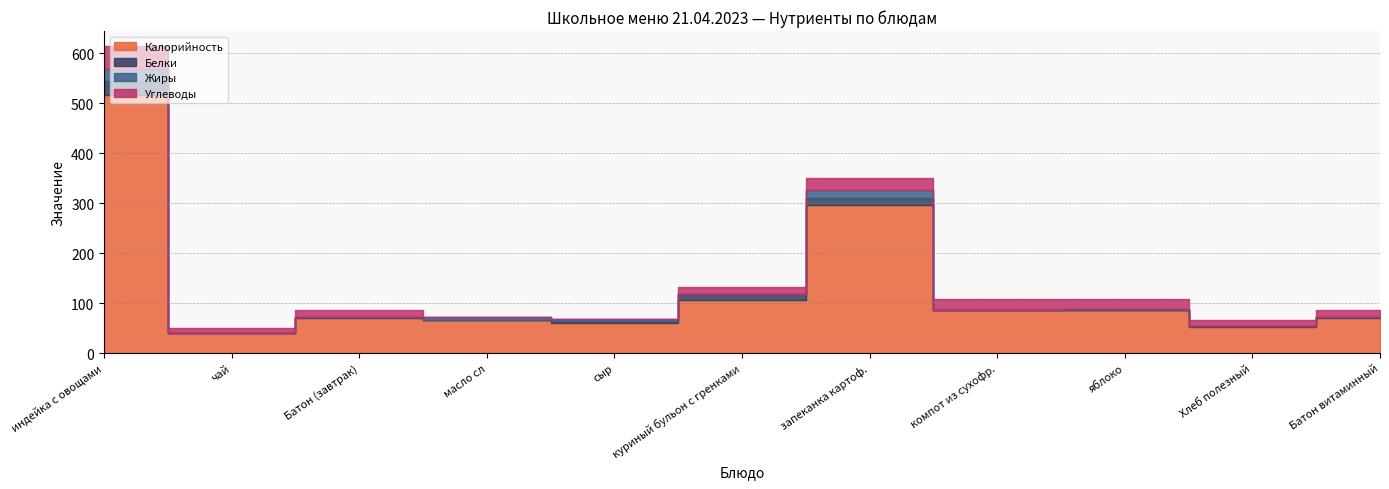

What is the value of the Калорийность point at the 4th from the left?

66